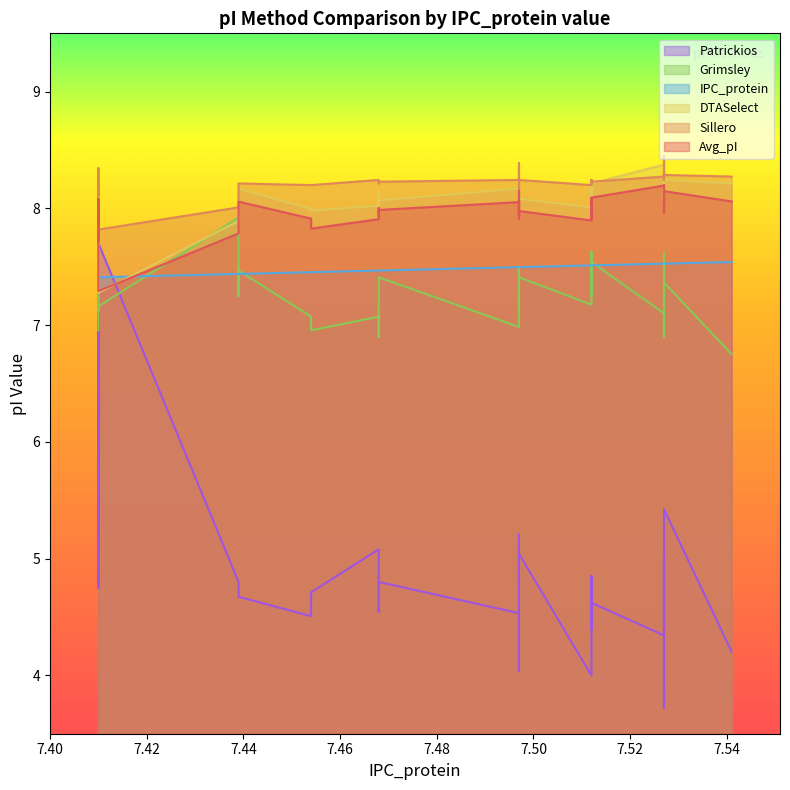

Reading left to right, list all the values displayed in this chart.

IPC_protein: 7.41=7.4	7.41=7.4	7.41=7.4	7.41=7.4	7.41=7.4	7.41=7.4	7.439=7.4	7.439=7.4	7.439=7.4	7.439=7.4	7.454=7.5	7.454=7.5	7.468=7.5	7.468=7.5	7.468=7.5	7.468=7.5	7.497=7.5	7.497=7.5	7.497=7.5	7.497=7.5	7.497=7.5	7.497=7.5	7.497=7.5	7.512=7.5	7.512=7.5	7.512=7.5	7.512=7.5	7.512=7.5	7.512=7.5	7.512=7.5	7.527=7.5	7.527=7.5	7.527=7.5	7.527=7.5	7.527=7.5	7.527=7.5	7.527=7.5	7.541=7.5
Avg_pI: 7.41=7.9	7.41=8.0	7.41=8.1	7.41=7.7	7.41=8.1	7.41=7.3	7.439=7.8	7.439=7.9	7.439=8.1	7.439=8.1	7.454=7.9	7.454=7.8	7.468=7.9	7.468=8.0	7.468=7.9	7.468=8.0	7.497=8.1	7.497=7.9	7.497=8.1	7.497=7.9	7.497=8.1	7.497=8.2	7.497=8.0	7.512=7.9	7.512=8.1	7.512=8.0	7.512=8.0	7.512=8.0	7.512=7.9	7.512=8.1	7.527=8.2	7.527=8.2	7.527=8.1	7.527=8.1	7.527=8.1	7.527=8.0	7.527=8.1	7.541=8.1
Patrickios: 7.41=5.2	7.41=4.8	7.41=4.9	7.41=7.7	7.41=4.7	7.41=7.7	7.439=4.8	7.439=4.7	7.439=4.7	7.439=4.7	7.454=4.5	7.454=4.7	7.468=5.1	7.468=4.8	7.468=4.5	7.468=4.8	7.497=4.5	7.497=4.0	7.497=5.1	7.497=4.9	7.497=4.8	7.497=5.2	7.497=5.0	7.512=4.0	7.512=4.8	7.512=4.9	7.512=4.8	7.512=4.7	7.512=4.4	7.512=4.6	7.527=4.3	7.527=4.7	7.527=5.0	7.527=4.7	7.527=3.7	7.527=5.2	7.527=5.4	7.541=4.2
Sillero: 7.41=8.2	7.41=8.1	7.41=8.3	7.41=8.1	7.41=8.2	7.41=7.8	7.439=8.0	7.439=8.2	7.439=8.2	7.439=8.2	7.454=8.2	7.454=8.2	7.468=8.2	7.468=8.2	7.468=8.2	7.468=8.2	7.497=8.2	7.497=8.2	7.497=8.3	7.497=8.2	7.497=8.3	7.497=8.4	7.497=8.2	7.512=8.2	7.512=8.2	7.512=8.2	7.512=8.2	7.512=8.2	7.512=8.2	7.512=8.2	7.527=8.3	7.527=8.3	7.527=8.3	7.527=8.4	7.527=8.2	7.527=8.2	7.527=8.3	7.541=8.3
DTASelect: 7.41=8.0	7.41=8.1	7.41=8.1	7.41=7.7	7.41=8.2	7.41=7.3	7.439=7.9	7.439=8.0	7.439=8.2	7.439=8.2	7.454=8.0	7.454=8.0	7.468=8.0	7.468=8.1	7.468=8.0	7.468=8.1	7.497=8.2	7.497=8.0	7.497=8.2	7.497=8.0	7.497=8.2	7.497=8.2	7.497=8.1	7.512=8.0	7.512=8.2	7.512=8.1	7.512=8.1	7.512=8.1	7.512=8.0	7.512=8.2	7.527=8.4	7.527=8.4	7.527=8.2	7.527=8.1	7.527=8.3	7.527=8.1	7.527=8.2	7.541=8.2
Grimsley: 7.41=7.0	7.41=7.3	7.41=7.3	7.41=7.7	7.41=7.1	7.41=7.2	7.439=7.9	7.439=7.2	7.439=7.4	7.439=7.5	7.454=7.1	7.454=7.0	7.468=7.1	7.468=6.9	7.468=7.2	7.468=7.4	7.497=7.0	7.497=7.4	7.497=7.1	7.497=7.2	7.497=7.2	7.497=7.5	7.497=7.4	7.512=7.2	7.512=7.4	7.512=7.4	7.512=7.6	7.512=7.5	7.512=7.2	7.512=7.5	7.527=7.1	7.527=7.1	7.527=6.9	7.527=7.6	7.527=6.9	7.527=7.3	7.527=7.4	7.541=6.8